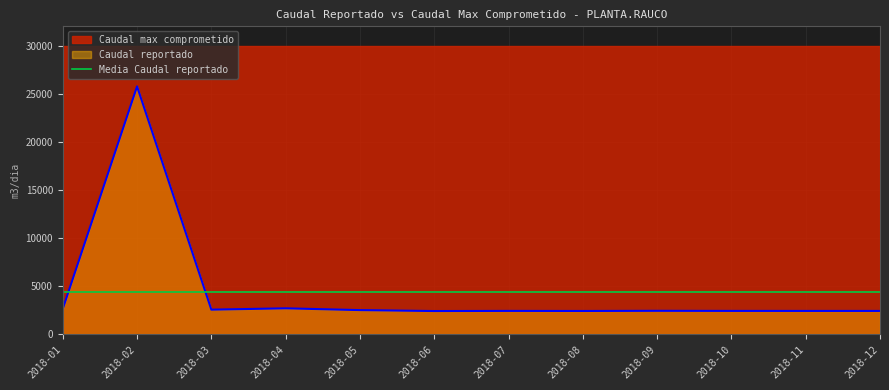

Where is the data nearest to the value 14076?

2018-04